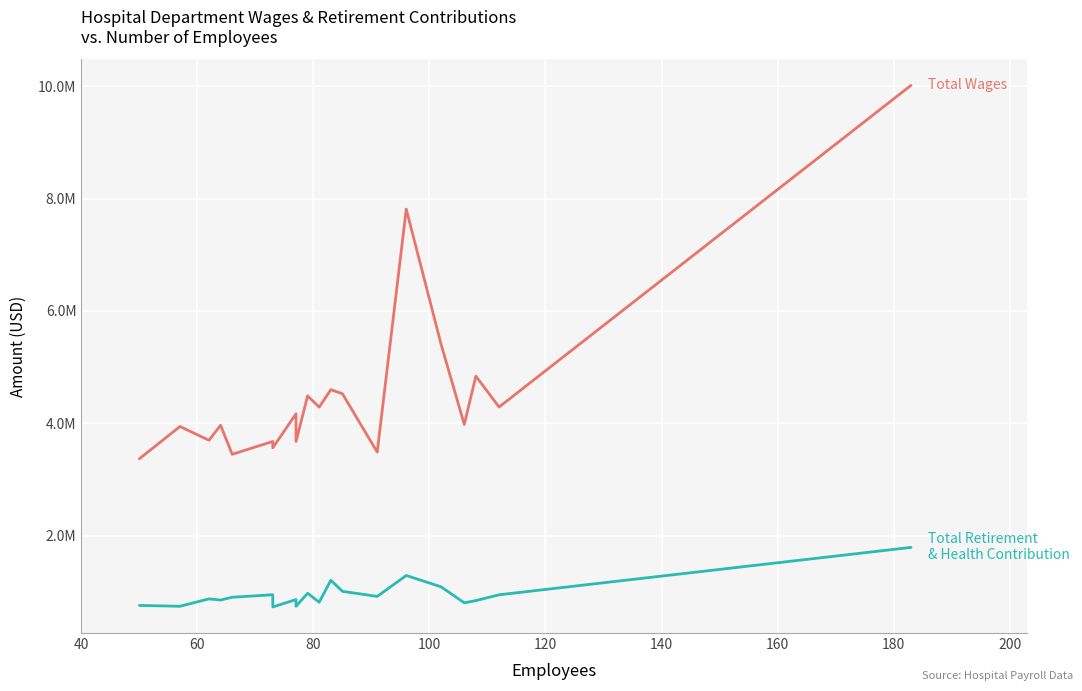

True or false: Total Retirement & Health Contribution has a value of 274612 at 15.

False